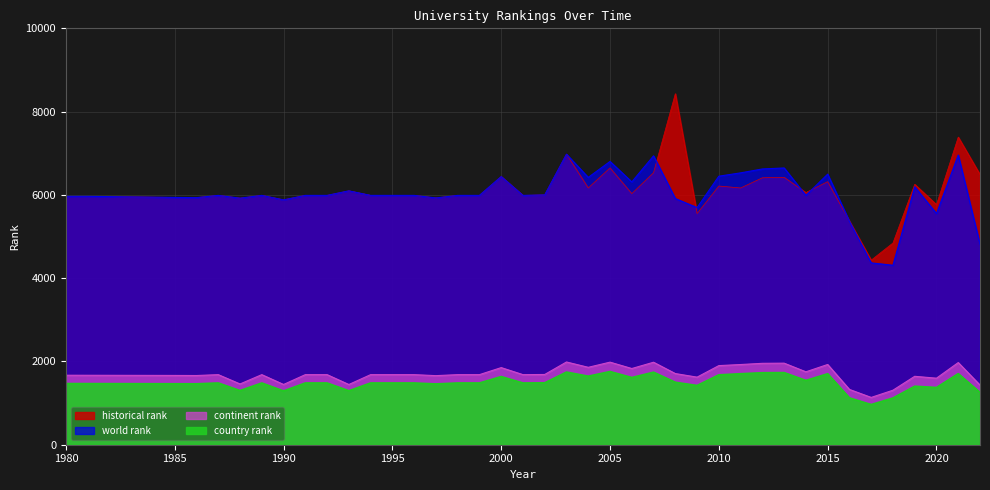

At which label does world rank reach its peak?

2003